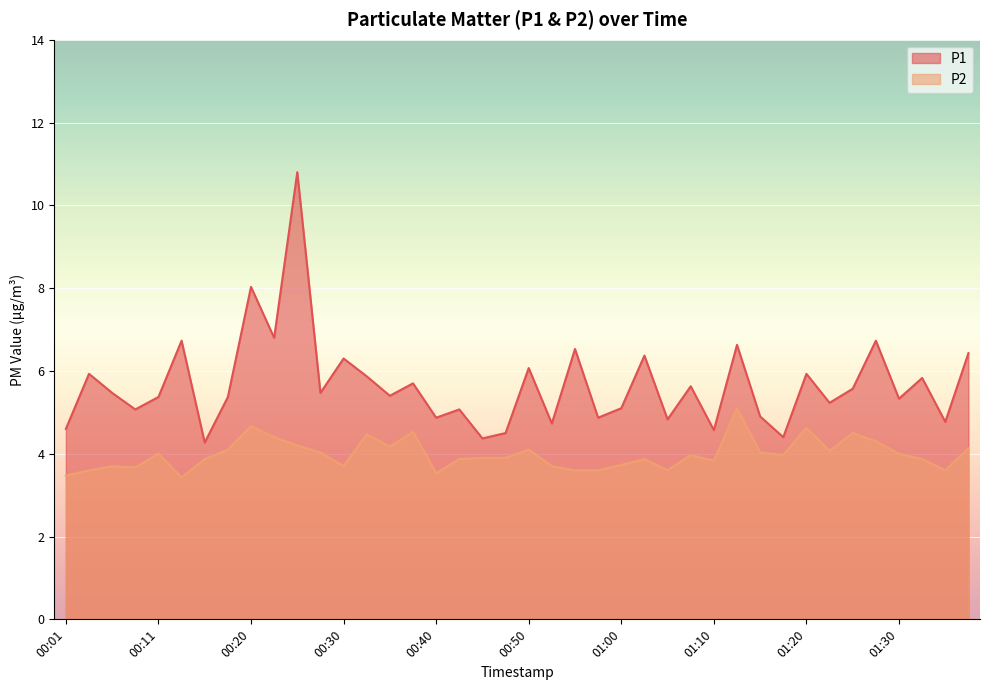

List the series in order of their peak value, highest first.

P1, P2